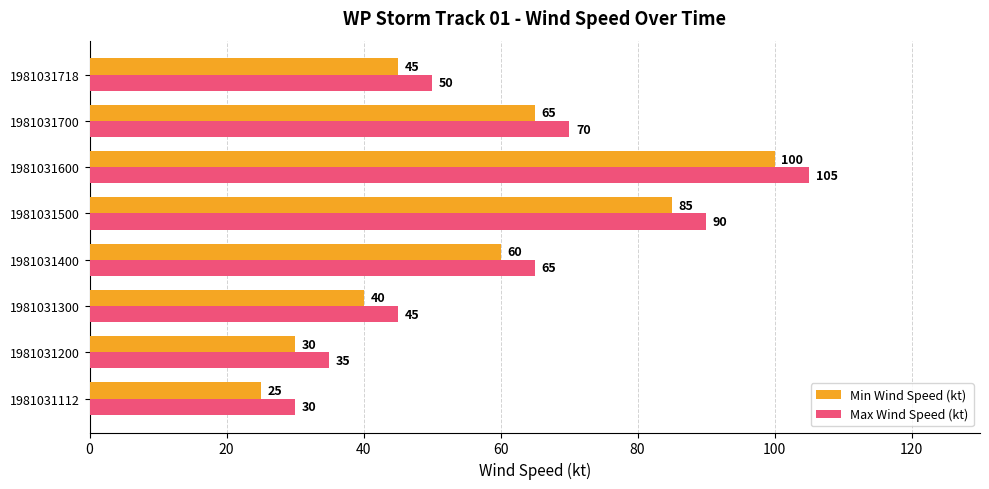

At how many categories does at least one series exceed 49?

5